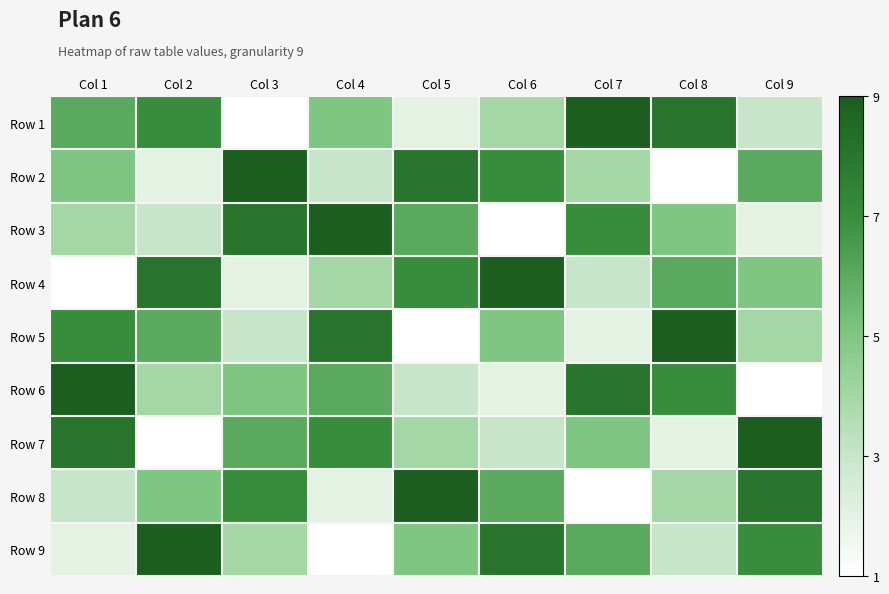

At Col 2, list the series in order from largest to smallest.

Row 9, Row 4, Row 1, Row 5, Row 8, Row 6, Row 3, Row 2, Row 7